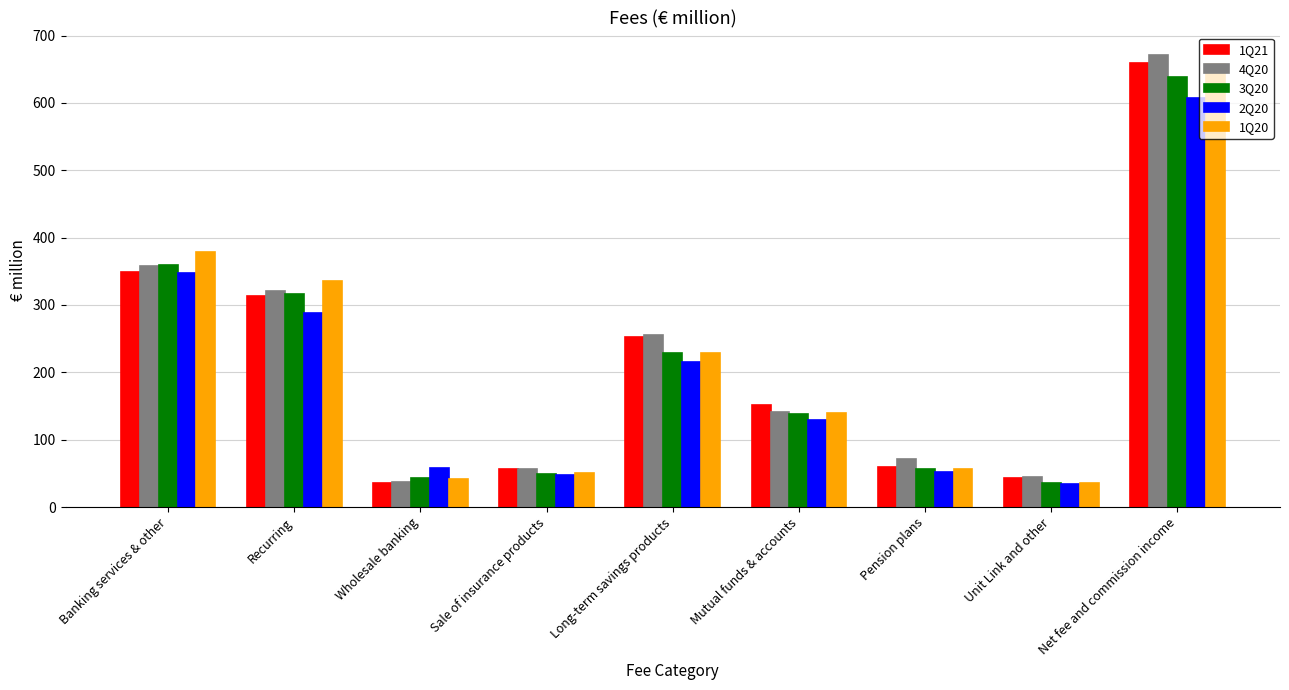

What is the approximate value of 2Q20 at Sale of insurance products, to the nearest 10?

50